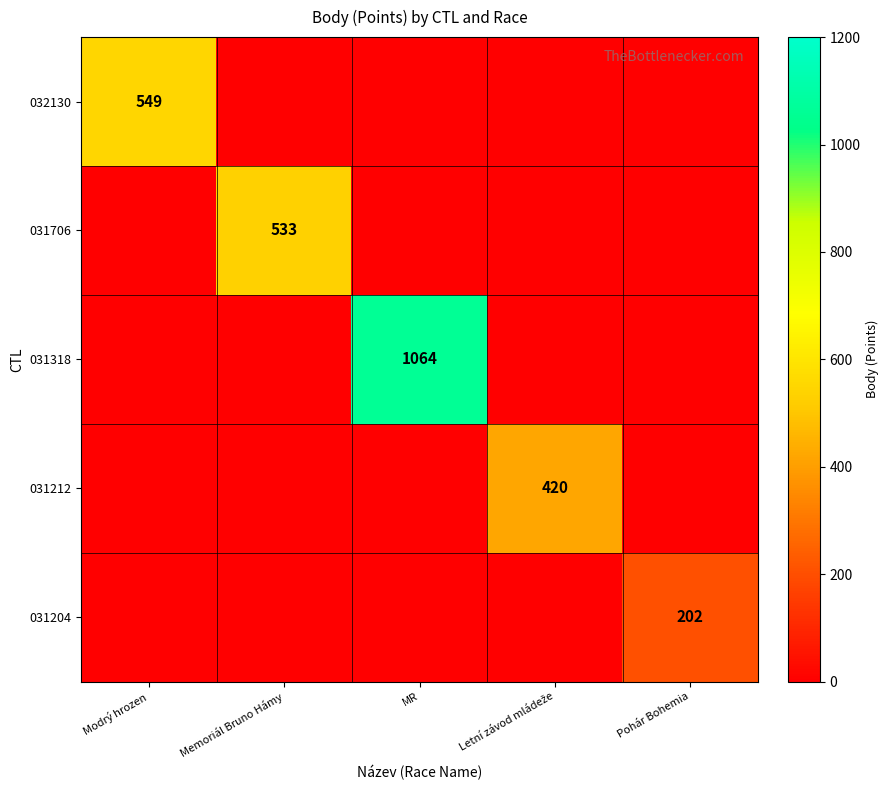

What is the minimum value shown in the chart?

202.0